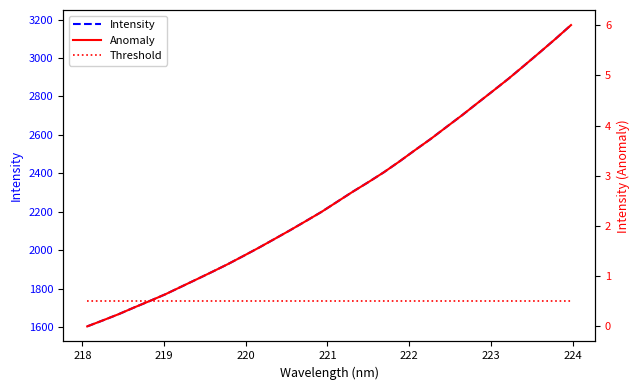

How many distinct data groups are displayed?

3